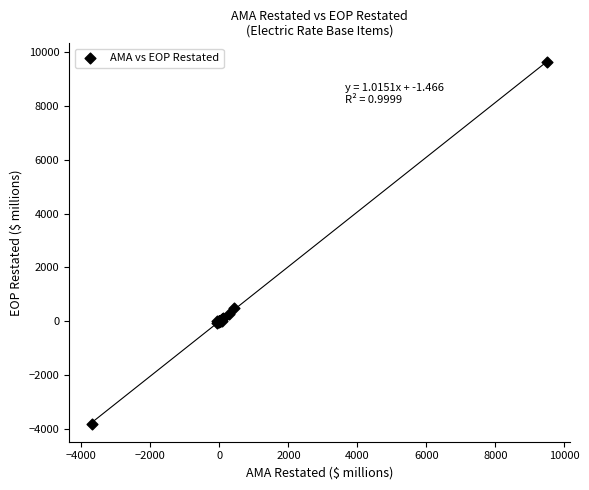

What Y value in the scatter plot is closest to 2915?

490.6